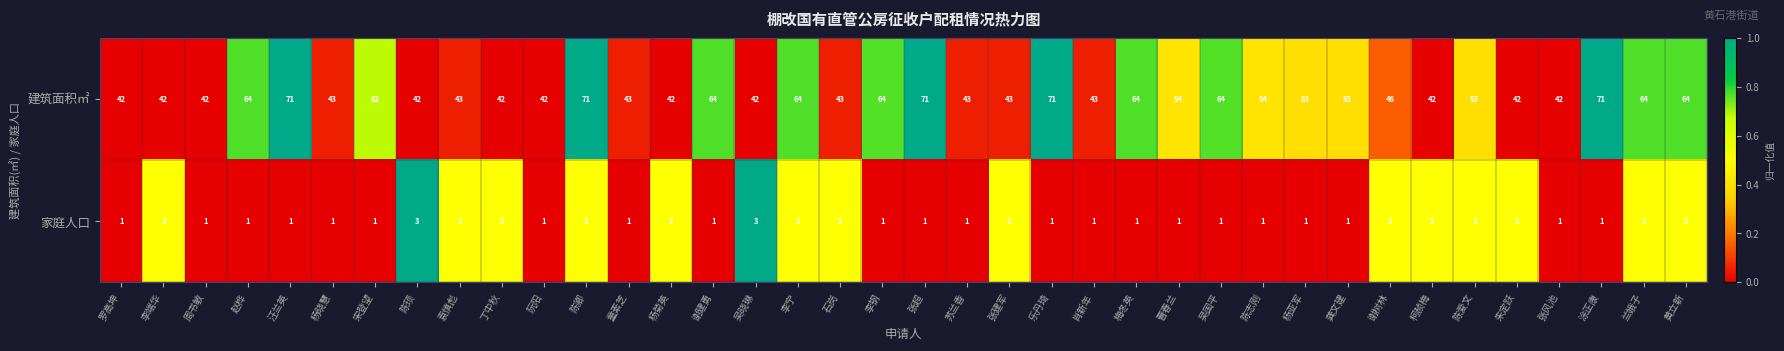

Which series has the largest total across all categories?

建筑面积㎡